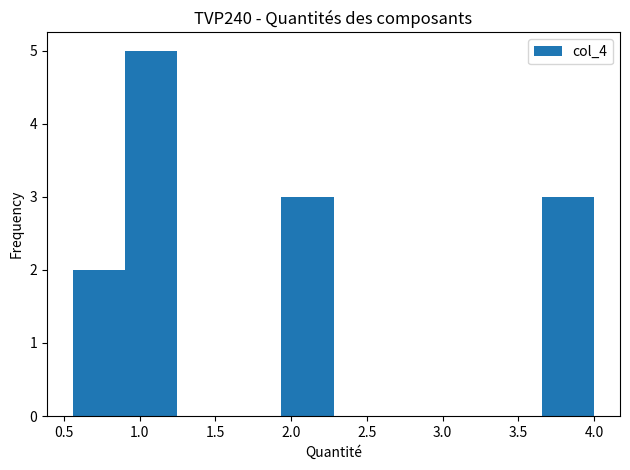

Reading left to right, transcribe this chart: for each bar, give the range it covers on the x-axis and its height. Neither the bar edges nor the heights are printed on the chart, so give them approximately, as read against the axes.

0.55 to 0.90: 2
0.90 to 1.25: 5
1.25 to 1.60: 0
1.60 to 1.95: 0
1.95 to 2.30: 3
2.30 to 2.60: 0
2.60 to 2.95: 0
2.95 to 3.30: 0
3.30 to 3.65: 0
3.65 to 4.00: 3